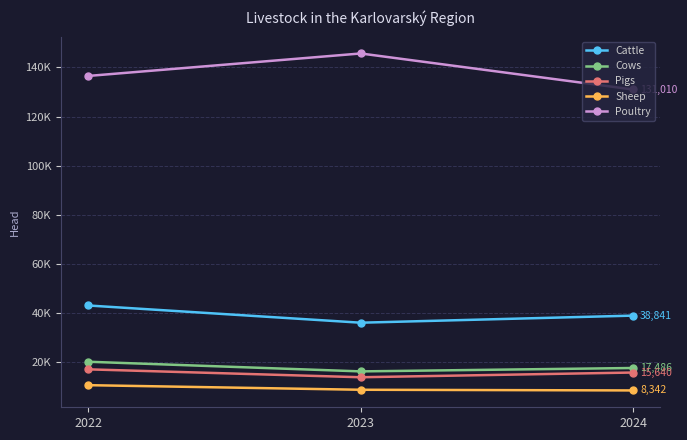

Does the chart have visible grid lines?

Yes